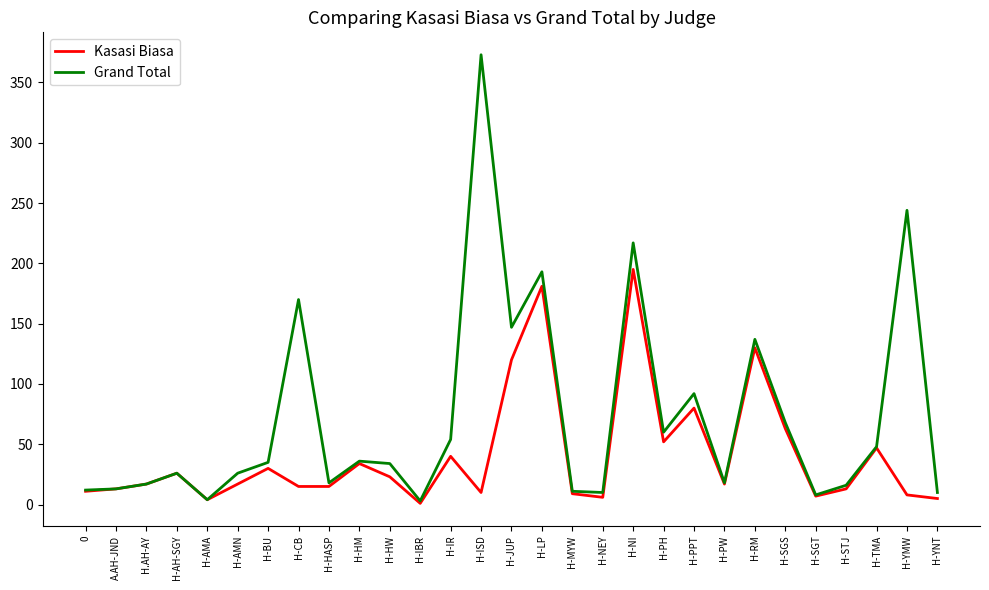

Rank the series by their average value, from highest to lowest.

Grand Total, Kasasi Biasa